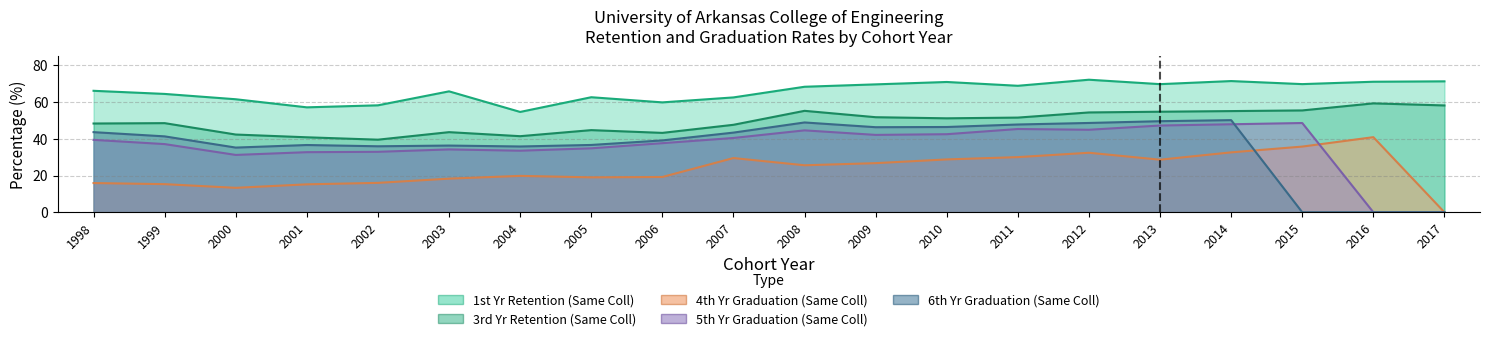

Read the 3rd Yr Same Coll Retention (%) value at 2002.

39.5